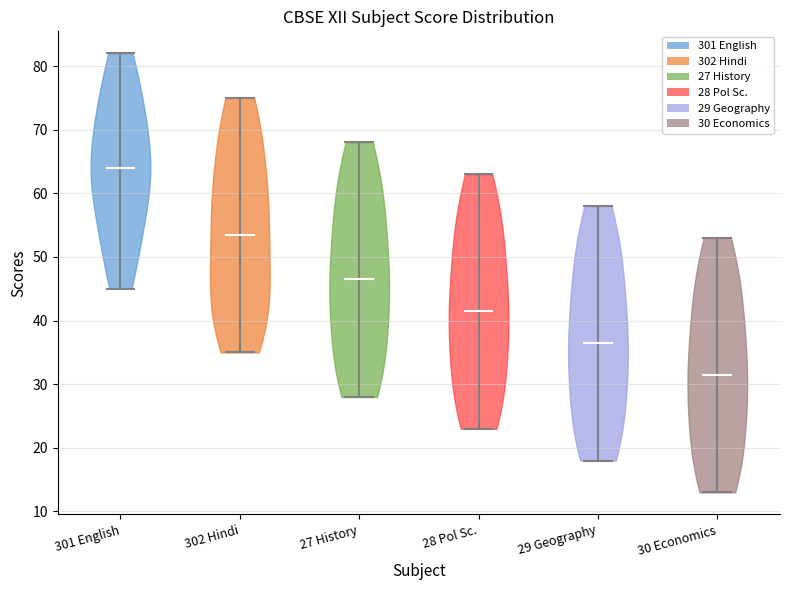

Reading left to right, read every violin against the y-axis: where its median line is, and the lowest and highest points it reaches. The values are not printed on the chart, so give them approximately, as read against the axis.

301 English: median line 64, lowest point 45, highest point 82
302 Hindi: median line 54, lowest point 35, highest point 75
27 History: median line 47, lowest point 28, highest point 68
28 Pol Sc.: median line 42, lowest point 23, highest point 63
29 Geography: median line 37, lowest point 18, highest point 58
30 Economics: median line 32, lowest point 13, highest point 53